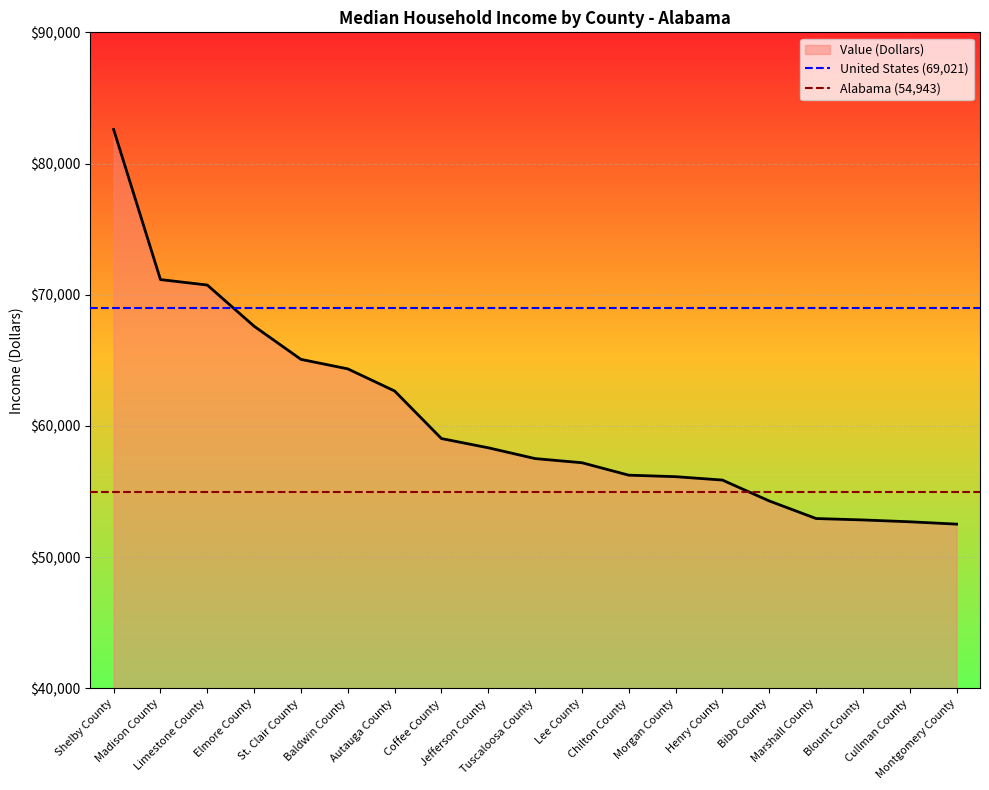

What is the label of the 2nd point from the left?

Madison County